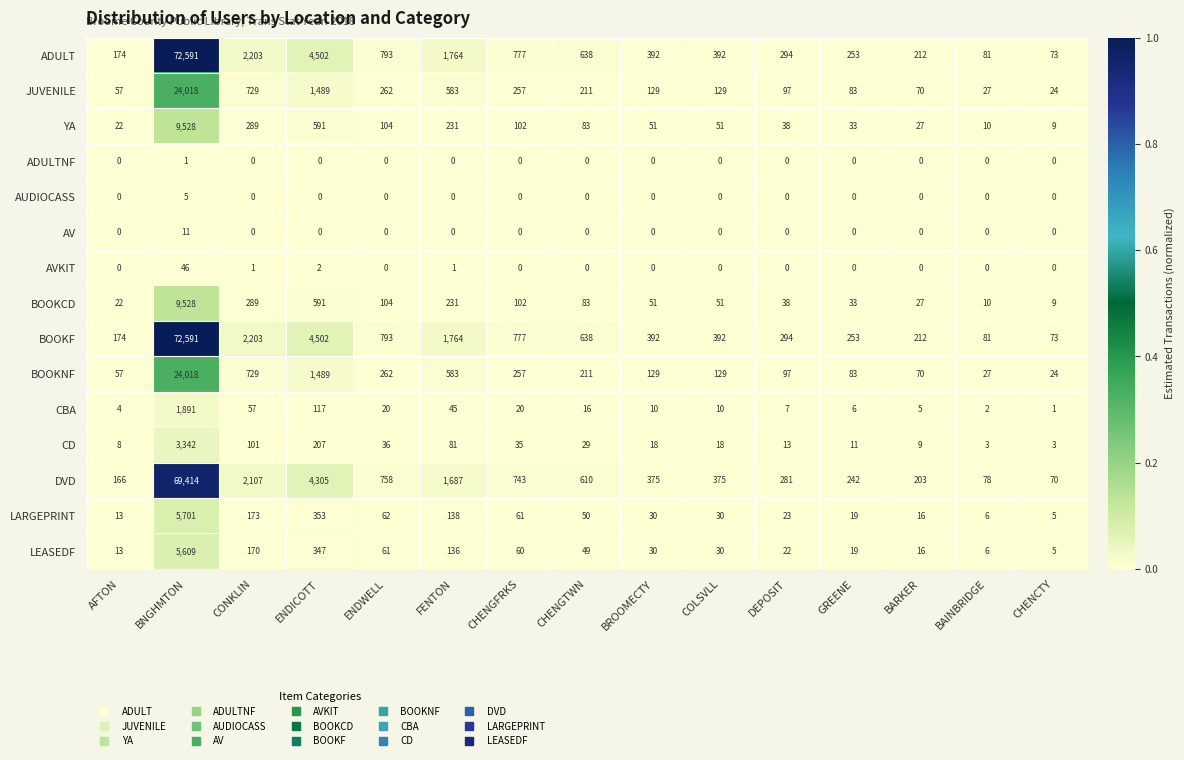

The value of AVKIT at ENDICOTT is 2. True or false?

True